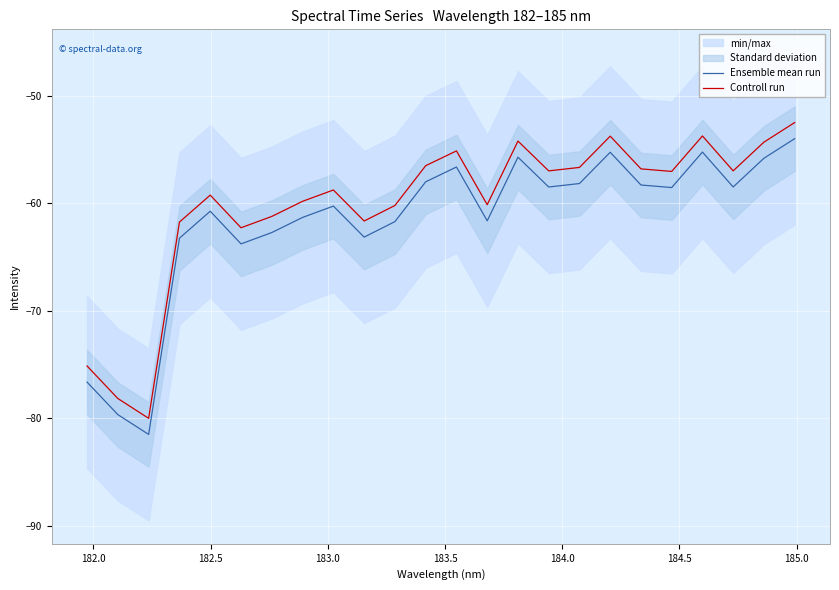

What is the minimum value for Ensemble mean run?

-81.5